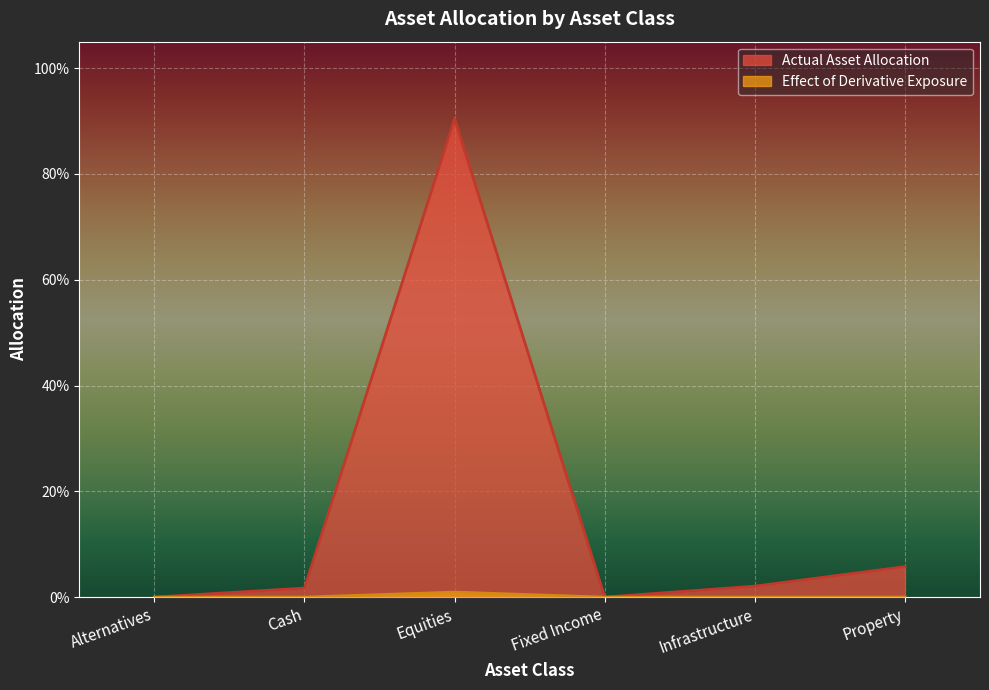

How many lines are shown in the chart?

2